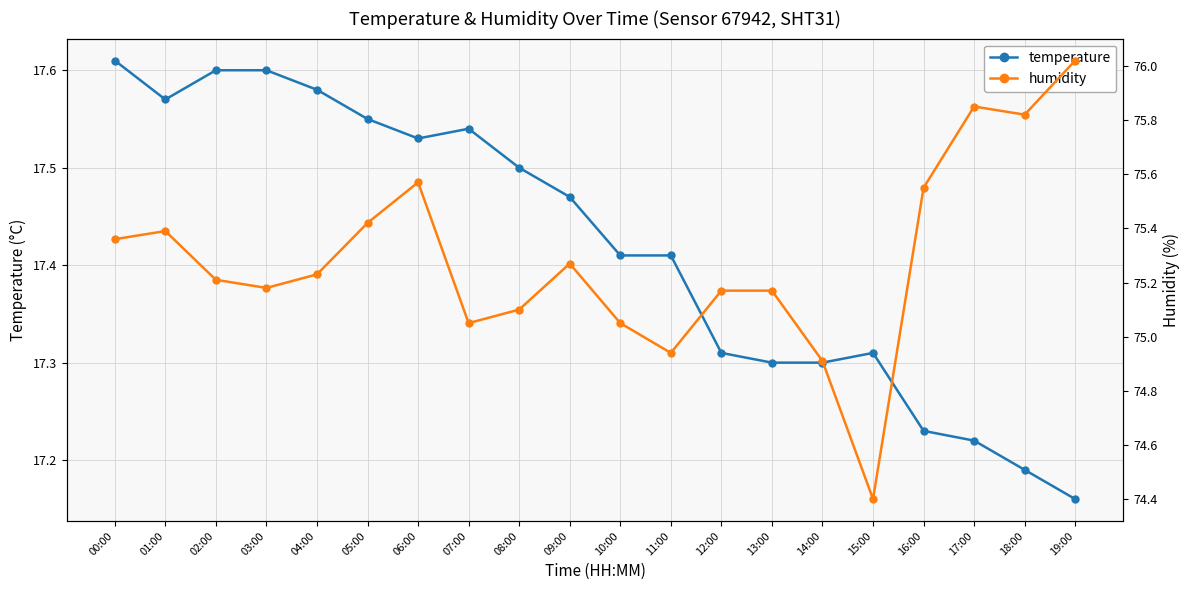

Does the chart have visible grid lines?

Yes